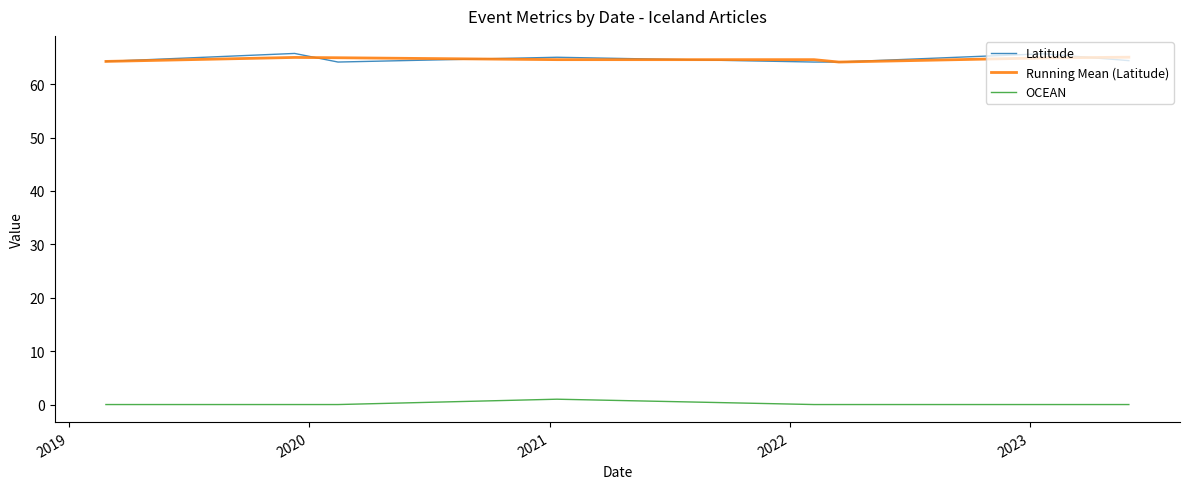

Which series has the largest range (max minus min)?

Latitude